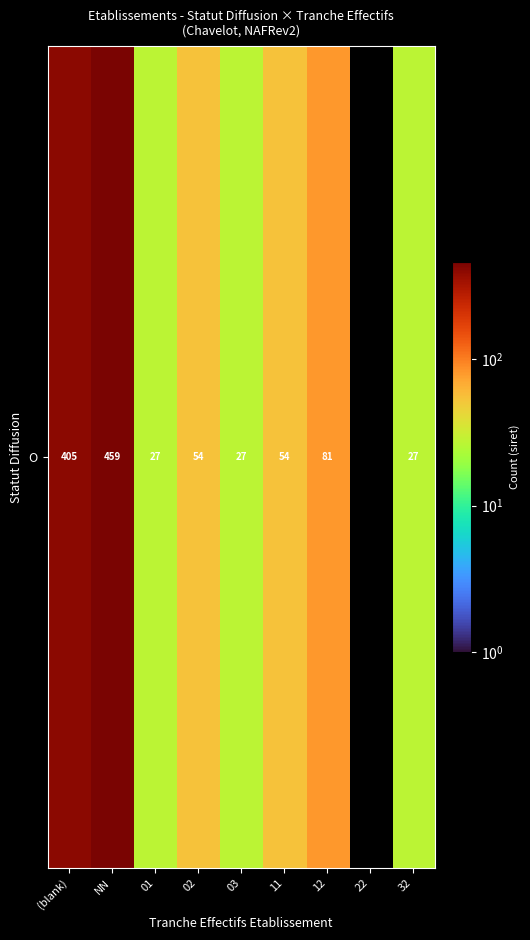

The chart shows a value of 89 at 02. True or false?

False